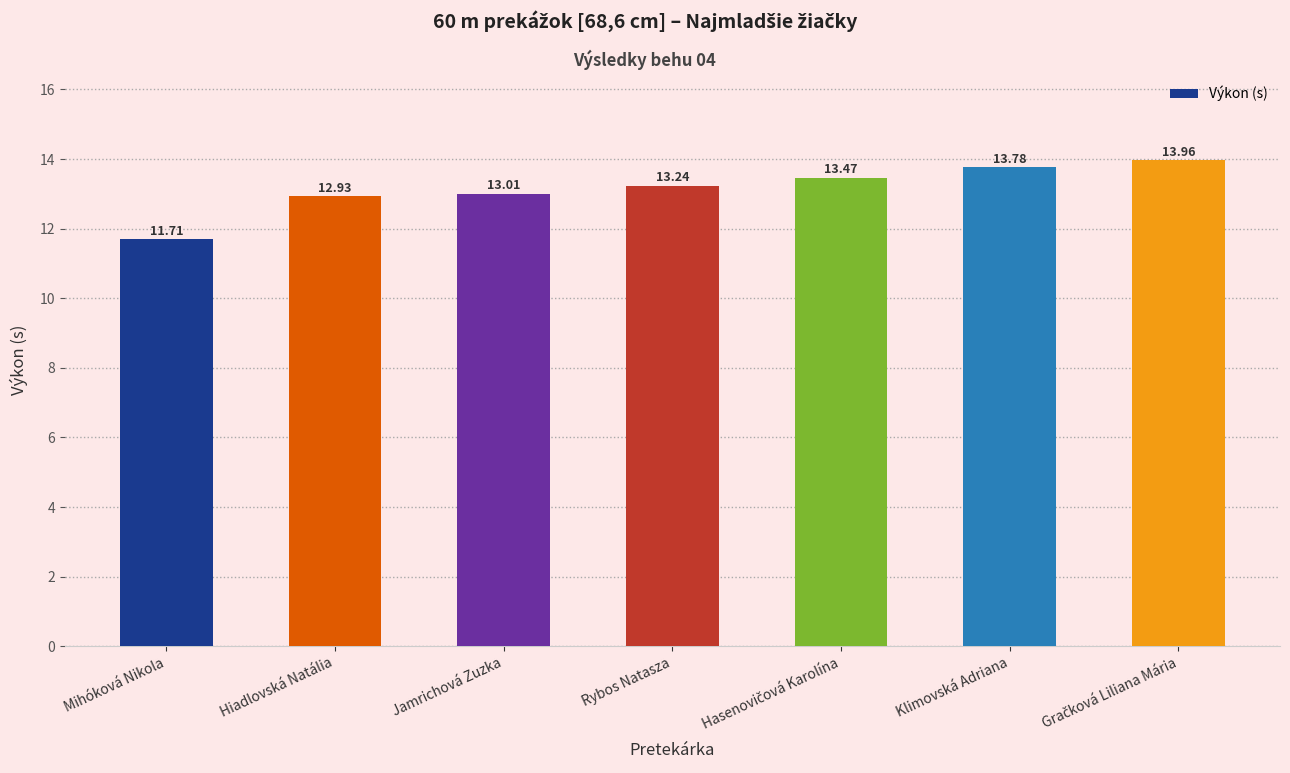

Which category has the lowest value across all series?

Mihóková Nikola